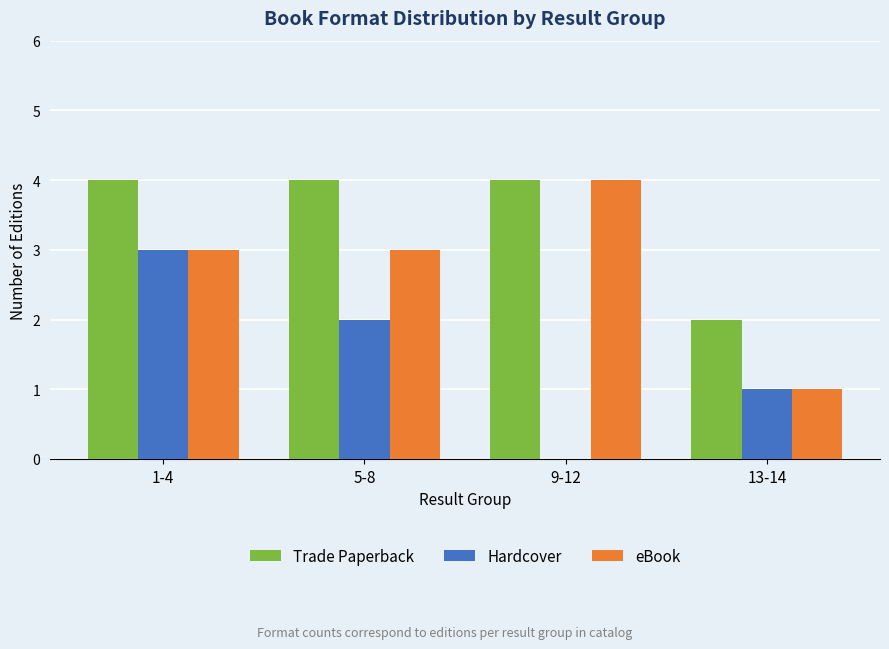

True or false: Hardcover has a value of -1 at 9-12.

False